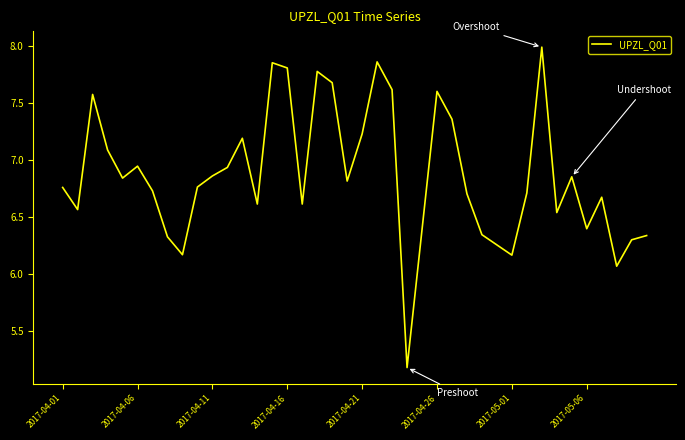

What is the minimum value shown in the chart?

5.2